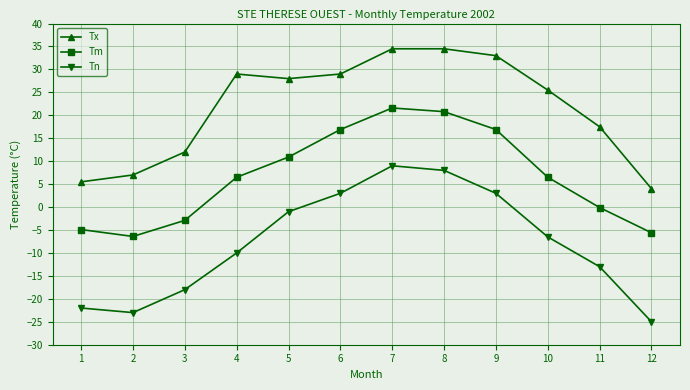

Count the number of data series in this chart.

3